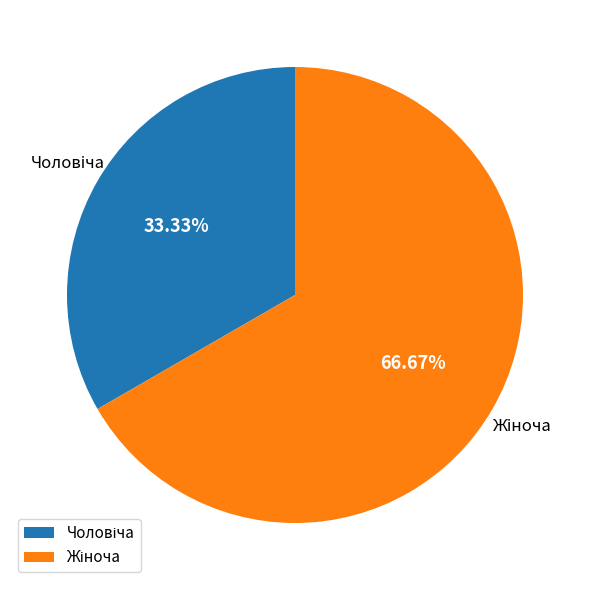

Does any single category account for the majority?

Yes